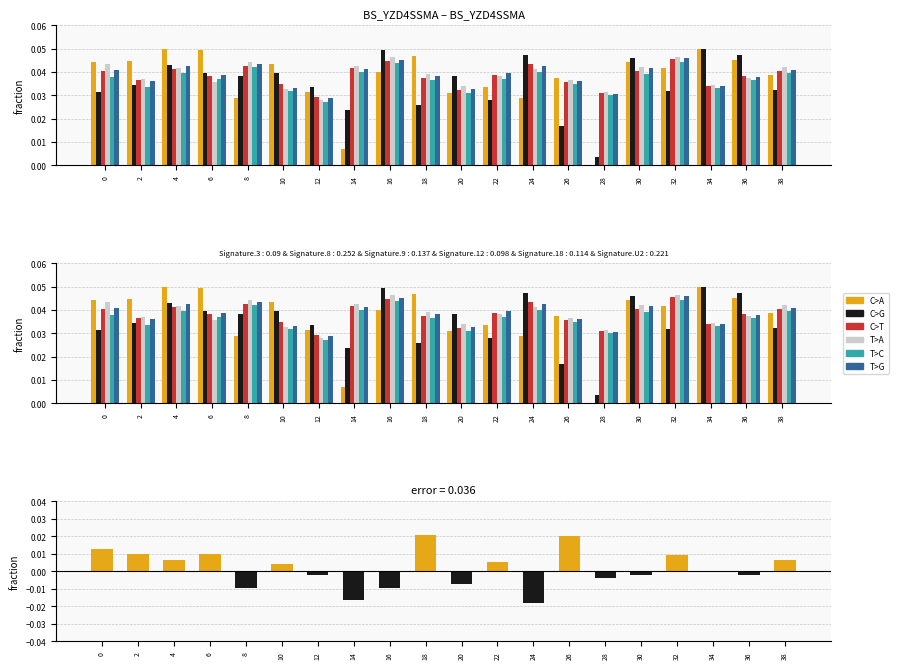

How many C>A values are between 0 and 1?

20